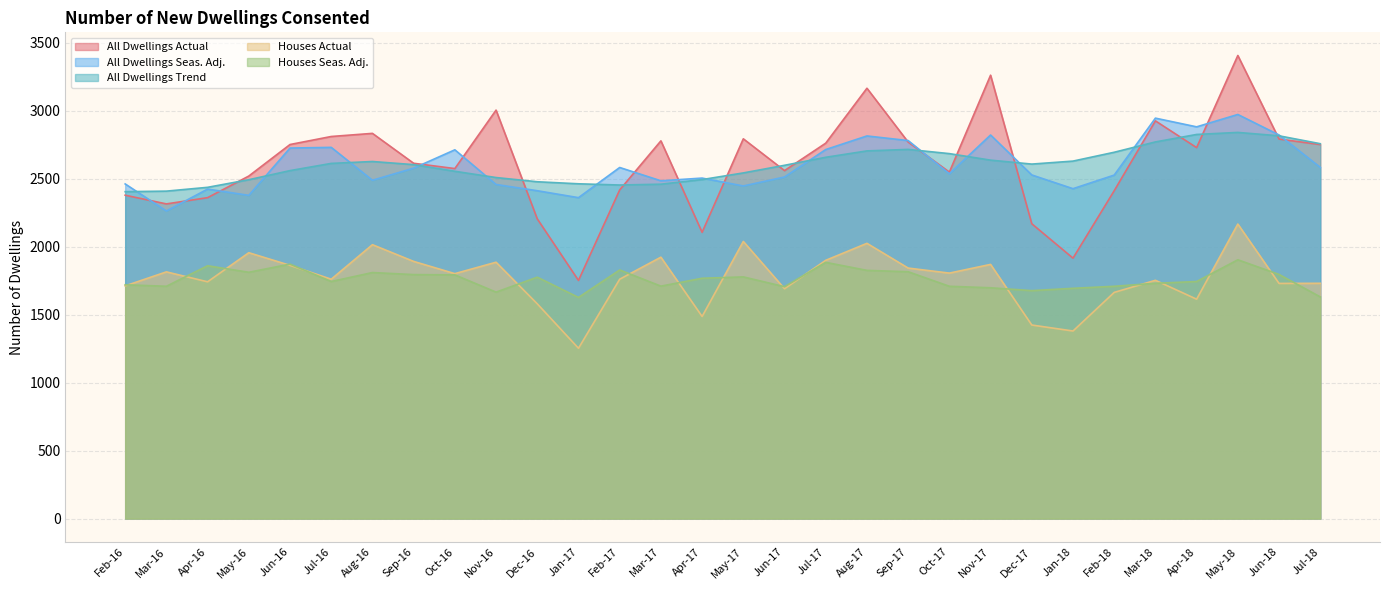

Which has a higher value, May-18 or Sep-17?

May-18